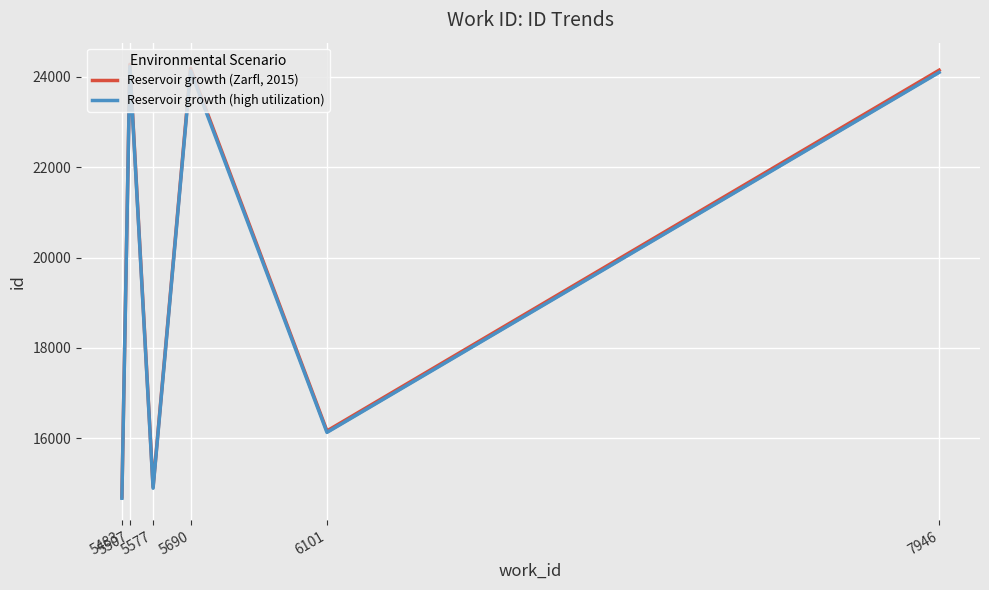

What is the difference between the maximum and minimum values in the Reservoir growth (high utilization) series?

9555.0